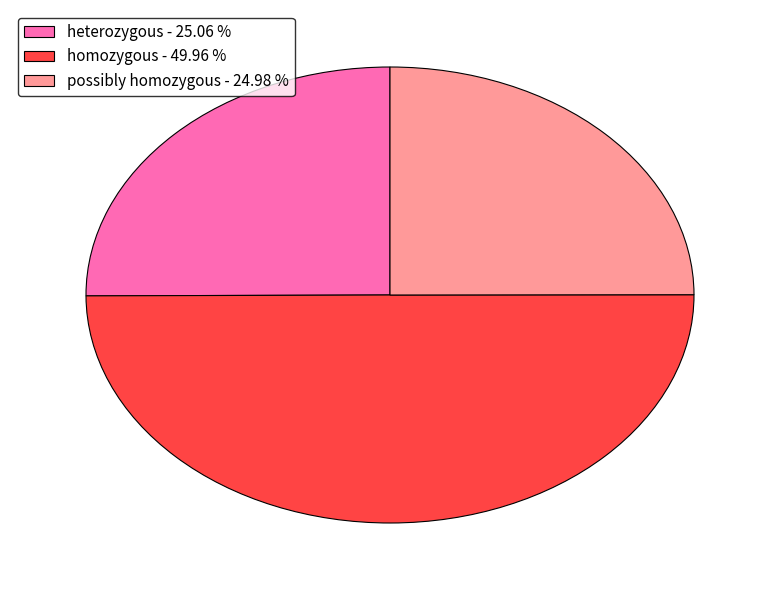

Is the sum of possibly homozygous - 24.98 % and homozygous - 49.96 % greater than half?

Yes